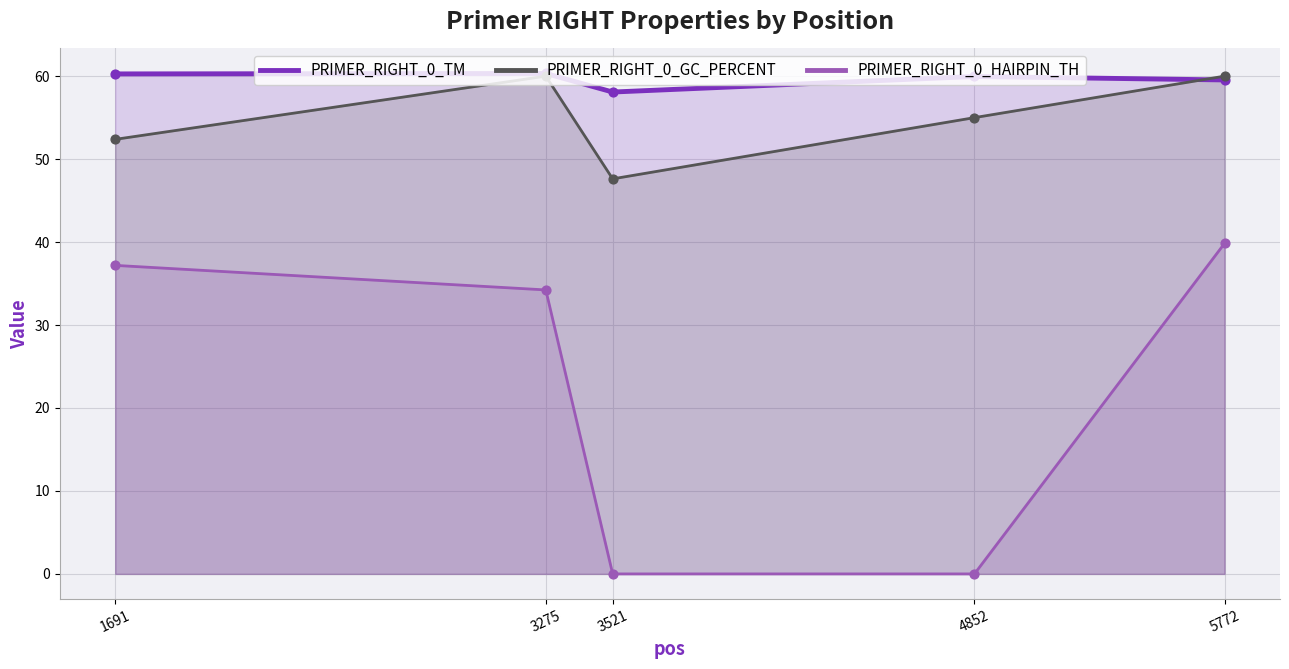

Is the value of PRIMER_RIGHT_0_TM at 1691 greater than the value of PRIMER_RIGHT_0_HAIRPIN_TH at 3275?

Yes